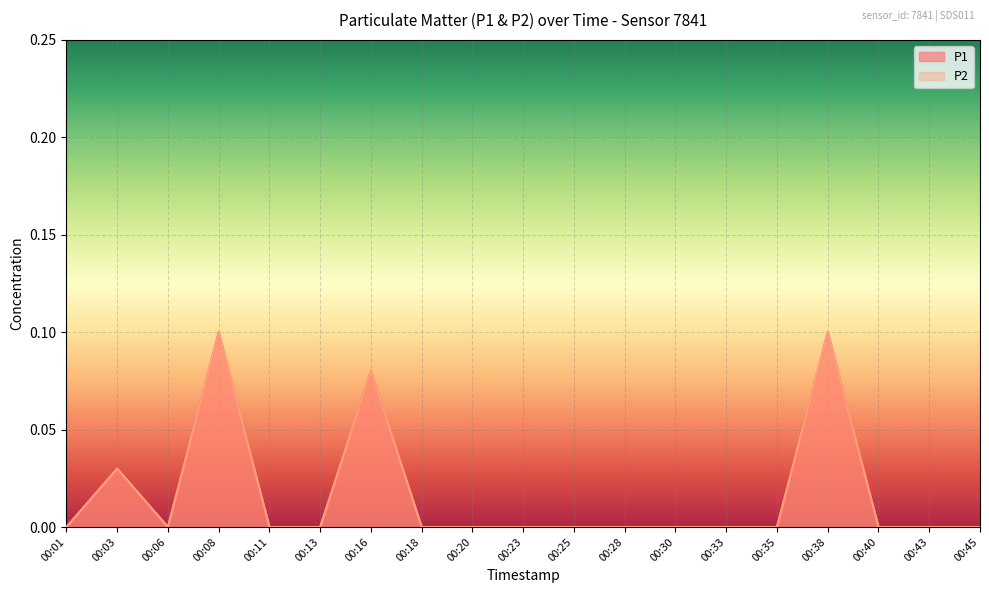

Reading left to right, list all the values displayed in this chart.

P1: 00:01=0.0	00:03=0.0	00:06=0.0	00:08=0.1	00:11=0.0	00:13=0.0	00:16=0.1	00:18=0.0	00:20=0.0	00:23=0.0	00:25=0.0	00:28=0.0	00:30=0.0	00:33=0.0	00:35=0.0	00:38=0.1	00:40=0.0	00:43=0.0	00:45=0.0
P2: 00:01=0.0	00:03=0.0	00:06=0.0	00:08=0.1	00:11=0.0	00:13=0.0	00:16=0.1	00:18=0.0	00:20=0.0	00:23=0.0	00:25=0.0	00:28=0.0	00:30=0.0	00:33=0.0	00:35=0.0	00:38=0.1	00:40=0.0	00:43=0.0	00:45=0.0